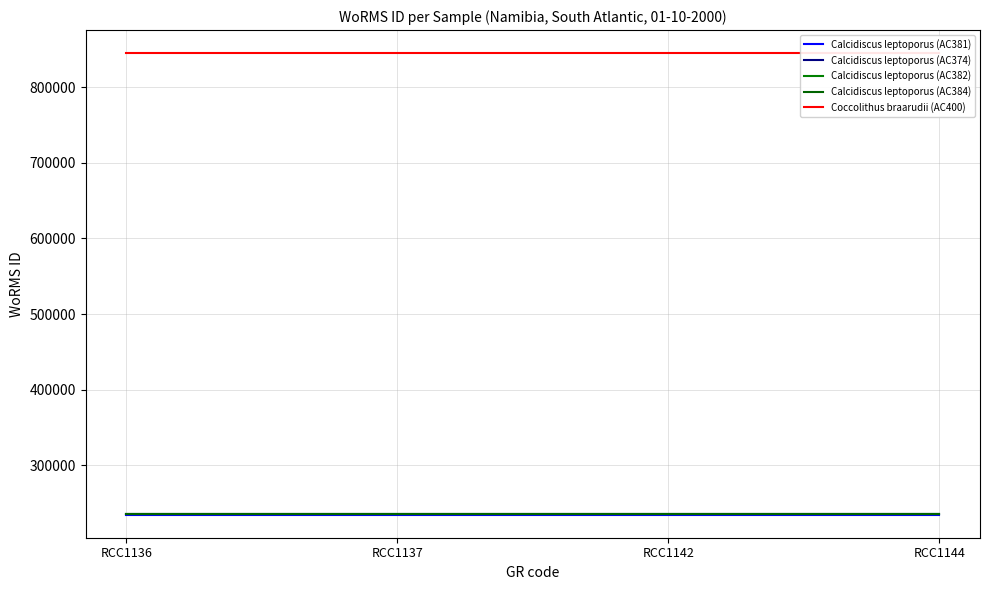

At how many categories does at least one series exceed 724113?

4